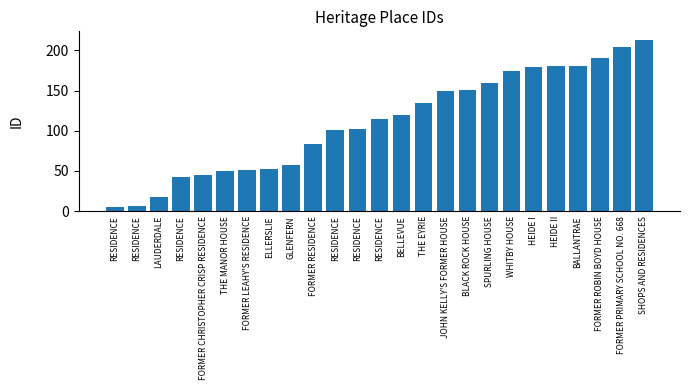

Are the bars horizontal?

No